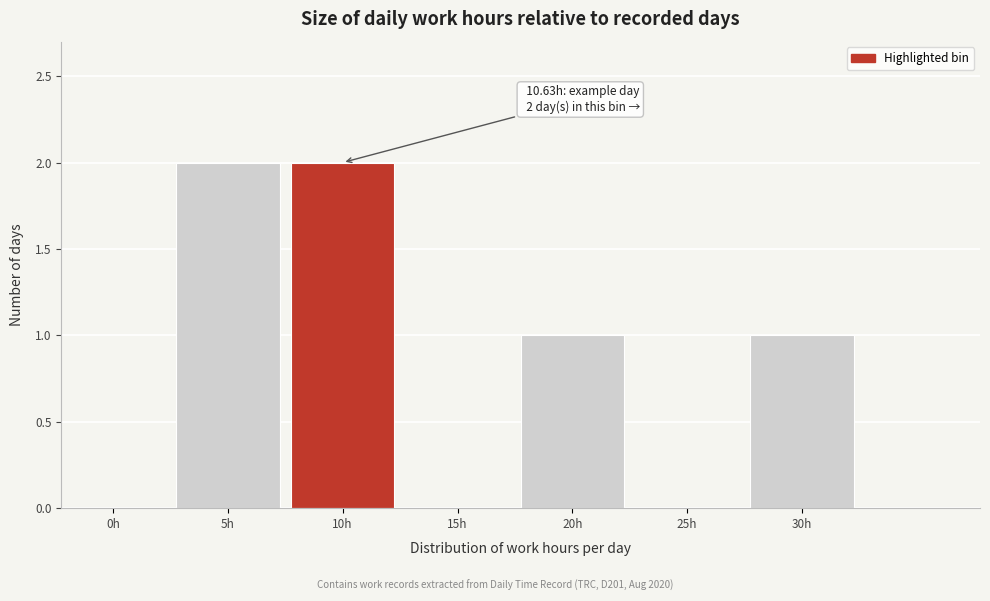

Reading right to left, transcribe all the data shown in this chart.

30h=1	25h=0	20h=1	15h=0	10h=2	5h=2	0h=0